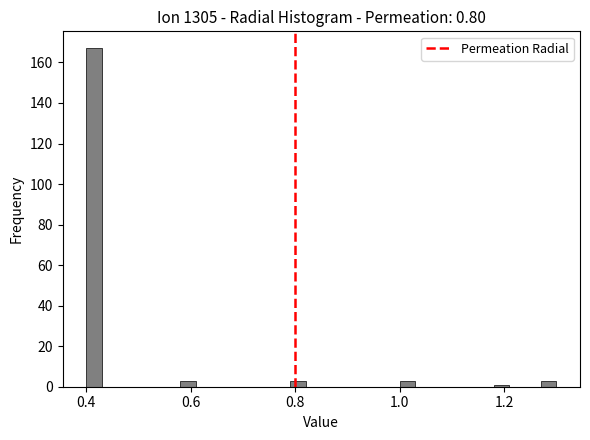

Read against the x-axis, roughly where is the centre of the tallest bar?

0.42